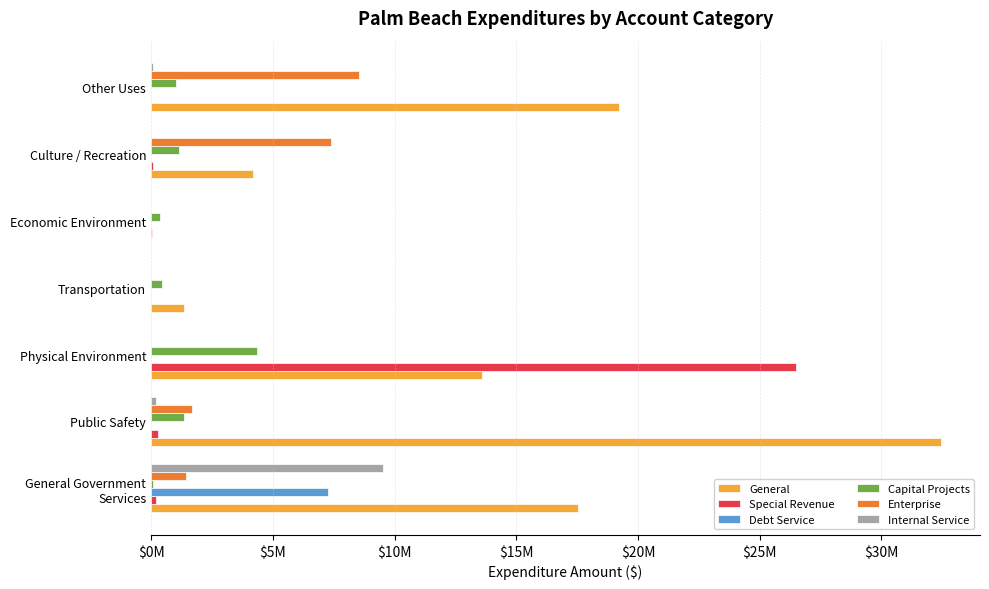

What are all the series names shown in the legend?

General, Special Revenue, Debt Service, Capital Projects, Enterprise, Internal Service